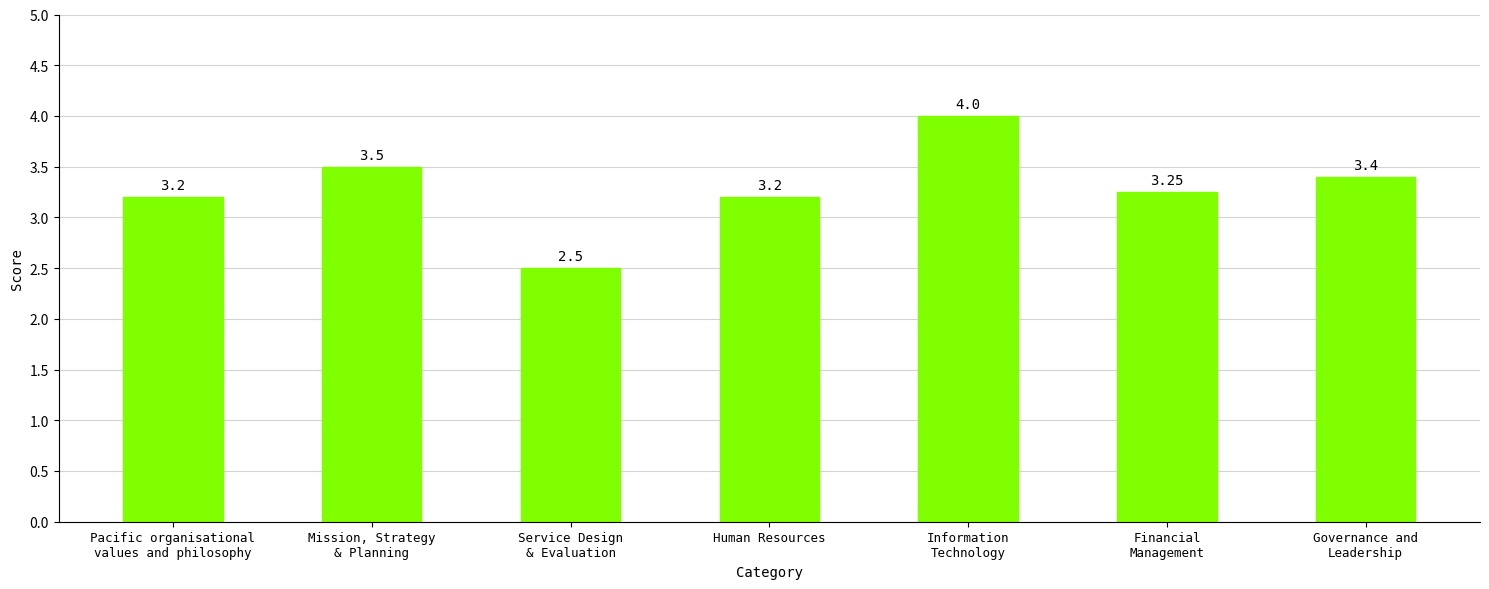

What is the average value?

3.3